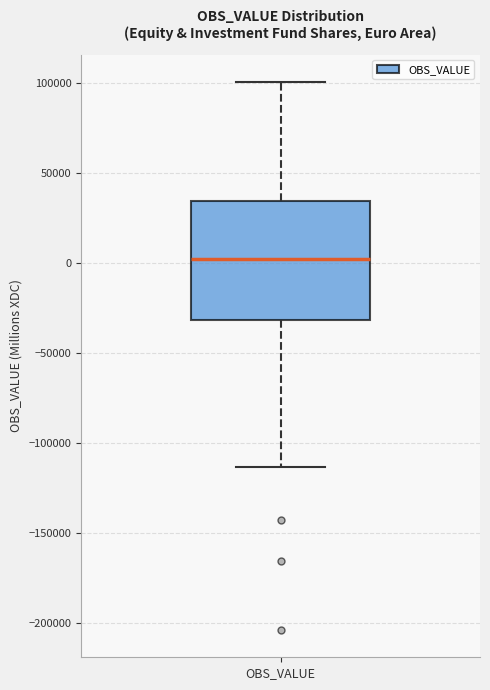

Where is the lower edge of the box for OBS_VALUE on the y-axis? The values are not printed on the chart, so give them approximately, as read against the axis.

-30000